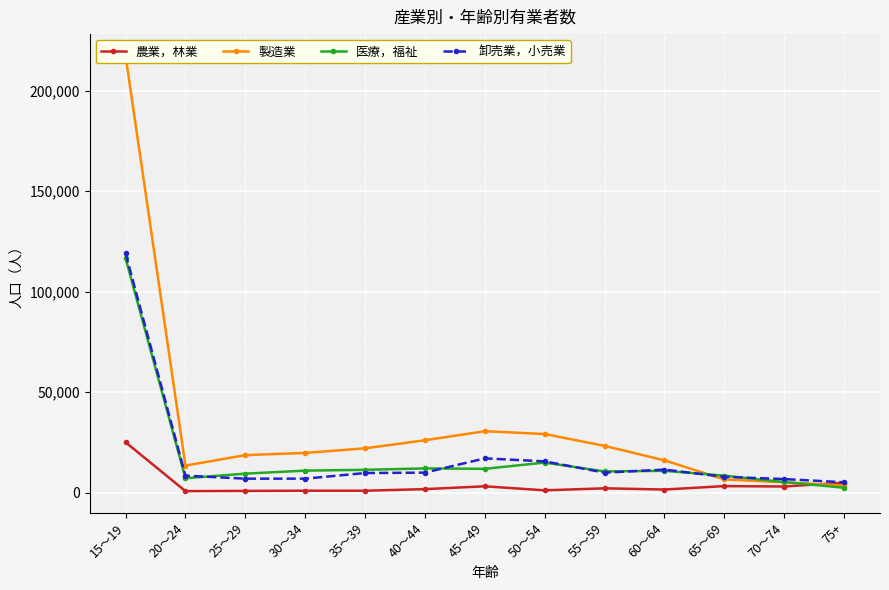

How many series are shown in this chart?

4